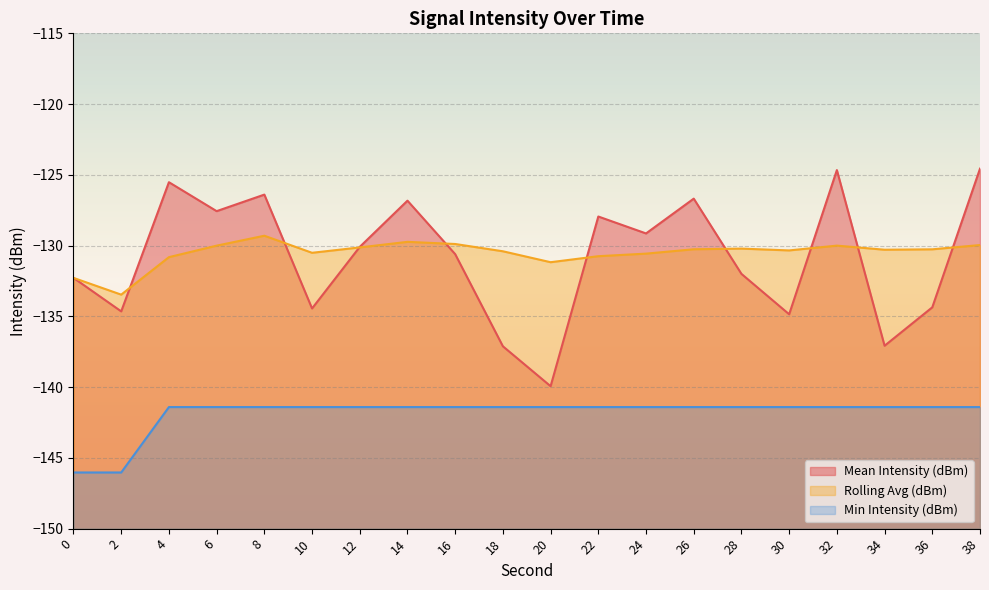

What is the difference between the second highest and second lowest values in the Rolling Avg (dBm) series?

2.5